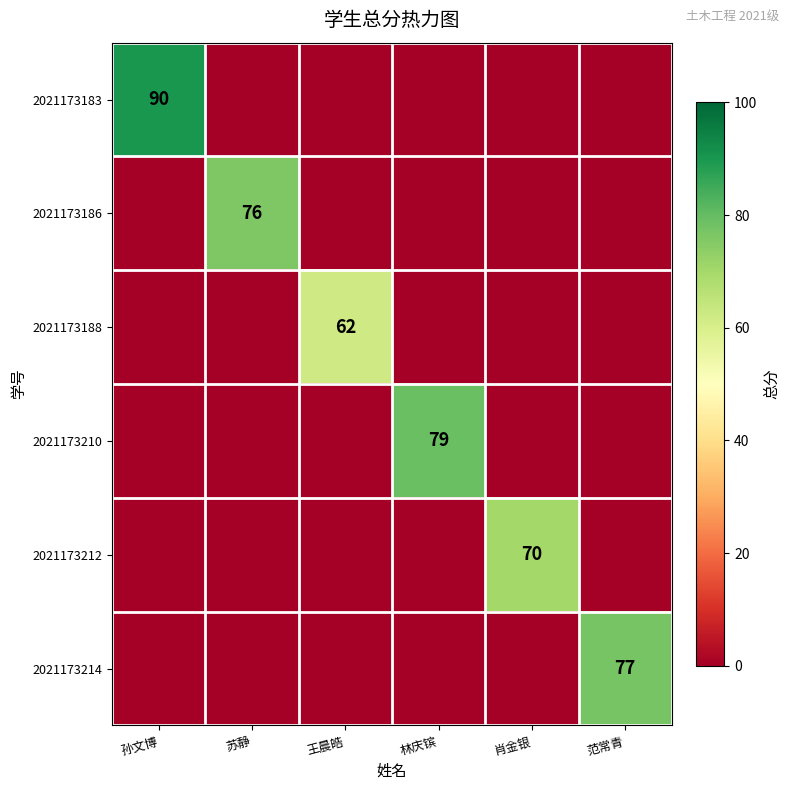

Is the value of 2021173210 at 林庆镔 greater than the value of 2021173183 at 孙文博?

No